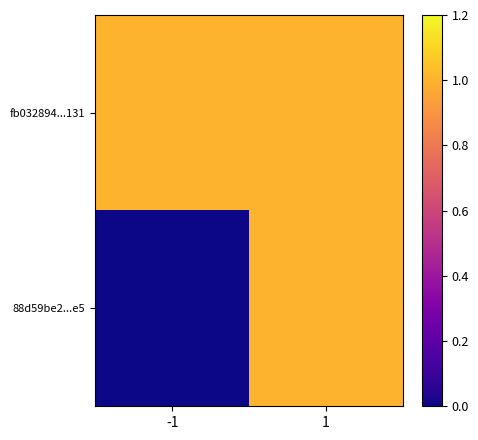

Between -1 and 1, which series saw the biggest shift?

88d59be2...e5